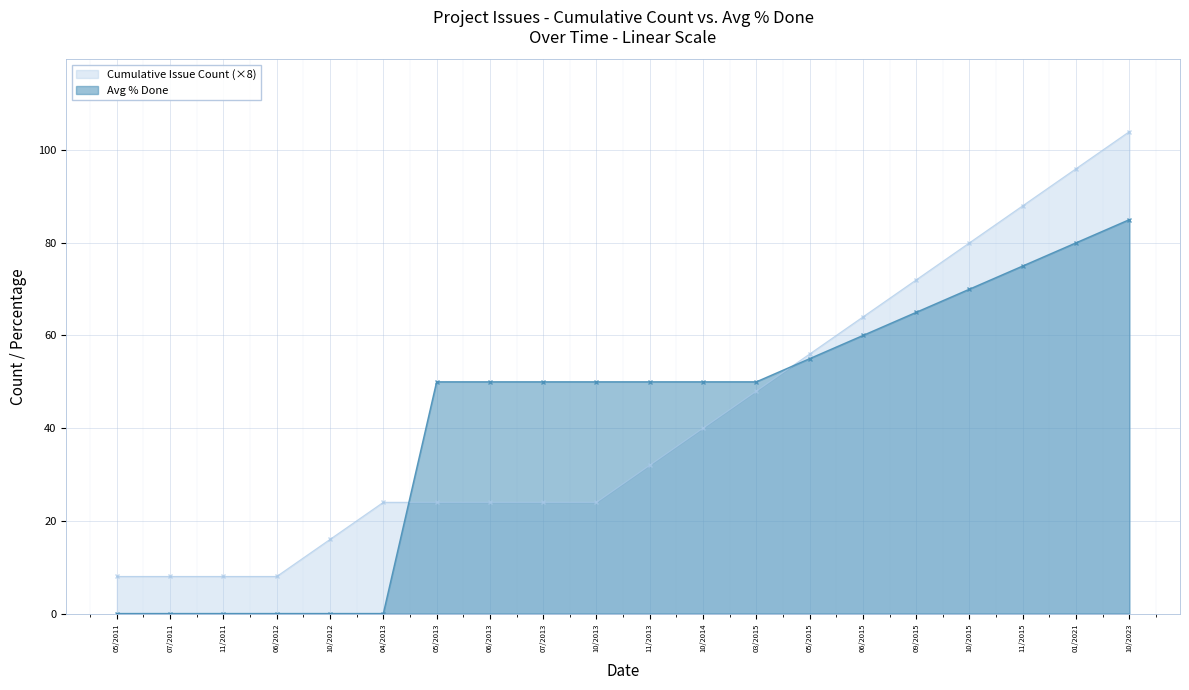

What is the total value across all series at 06/2012?

8